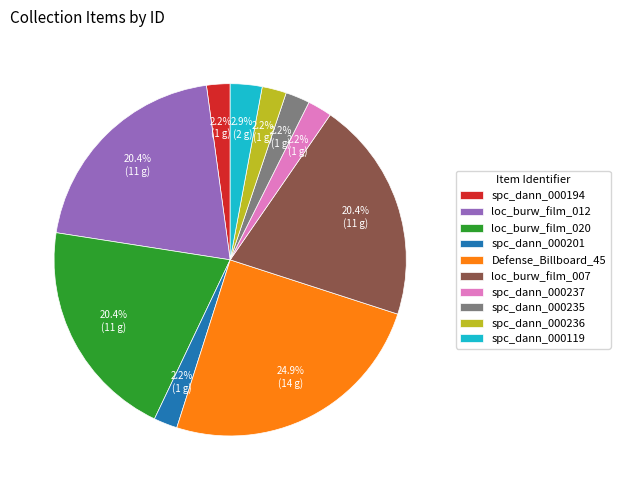

Which has a higher value, loc_burw_film_012 or Defense_Billboard_45?

Defense_Billboard_45